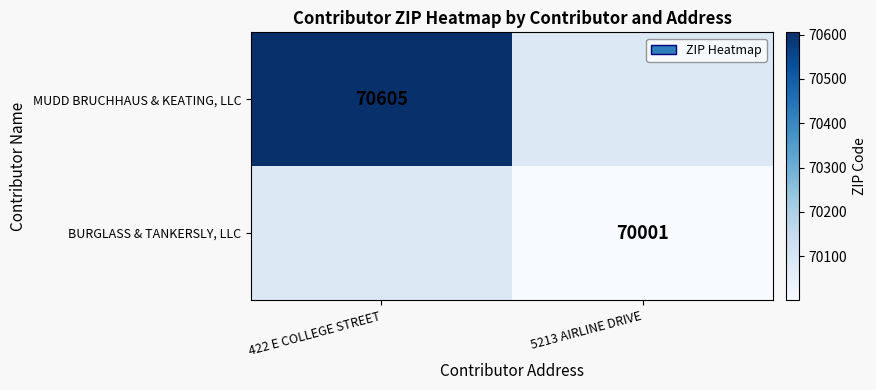

Which category has the highest value across all series?

422 E COLLEGE STREET